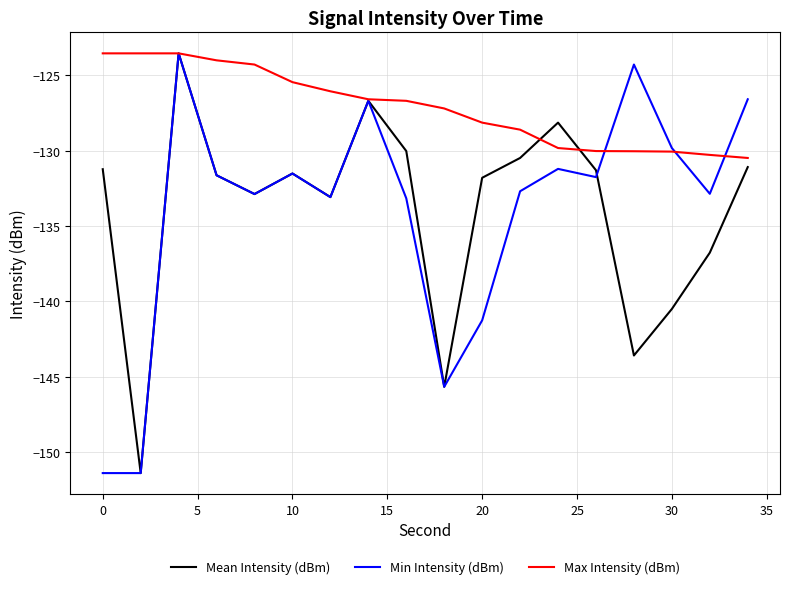

What is the smallest value displayed?

-151.4